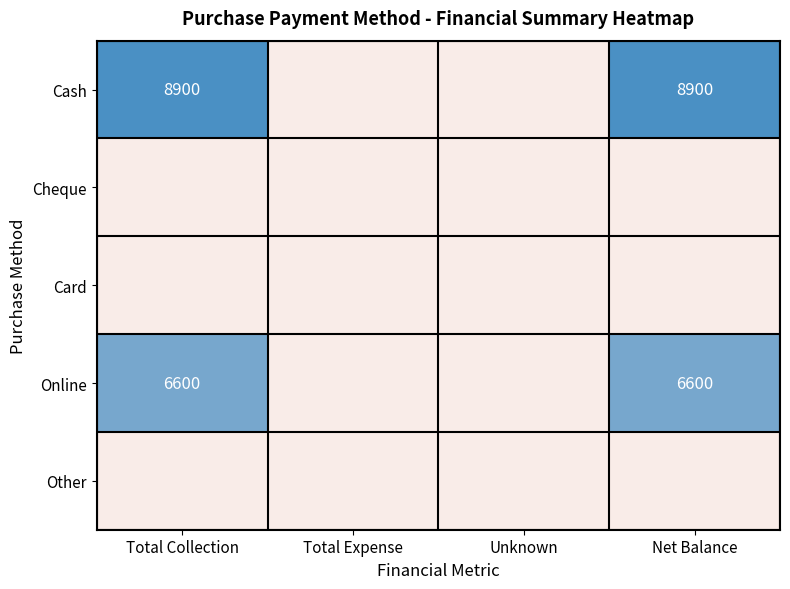

The value of Cash at Net Balance is 8900. True or false?

True